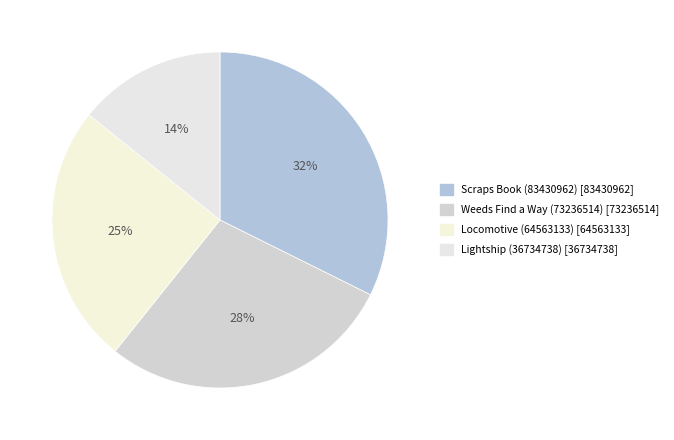

True or false: Lightship (36734738) accounts for 20% of the total.

False